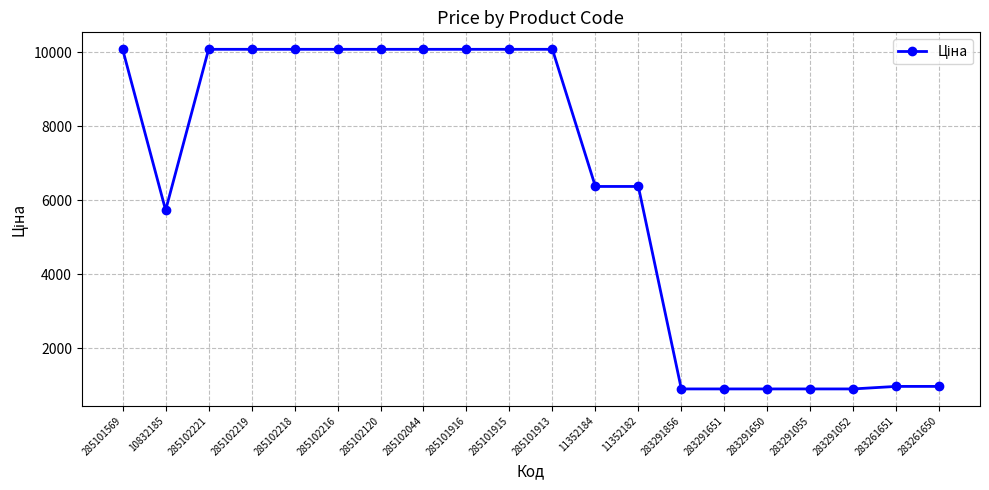

What is the change in value from 285101569 to 11352184?

-3707.0